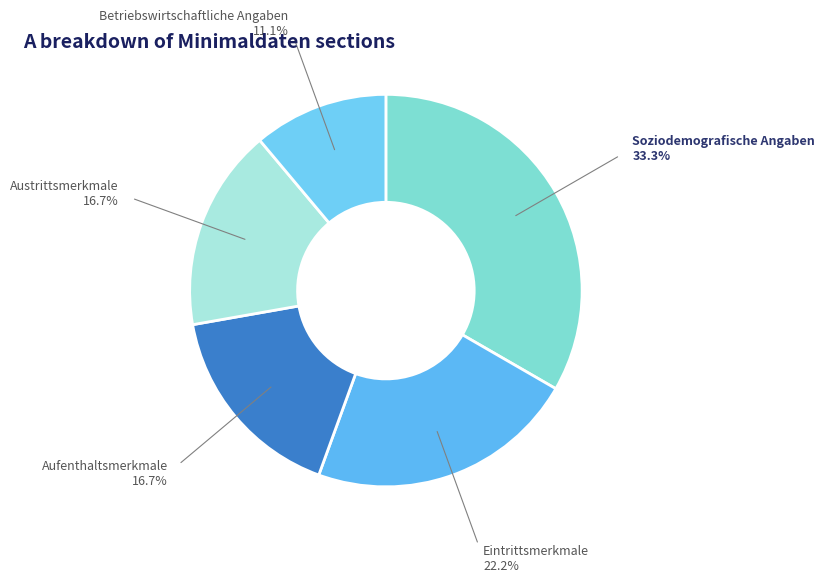

Rank the categories by value from lowest to highest.

Betriebswirtschaftliche Angaben, Aufenthaltsmerkmale, Austrittsmerkmale, Eintrittsmerkmale, Soziodemografische Angaben